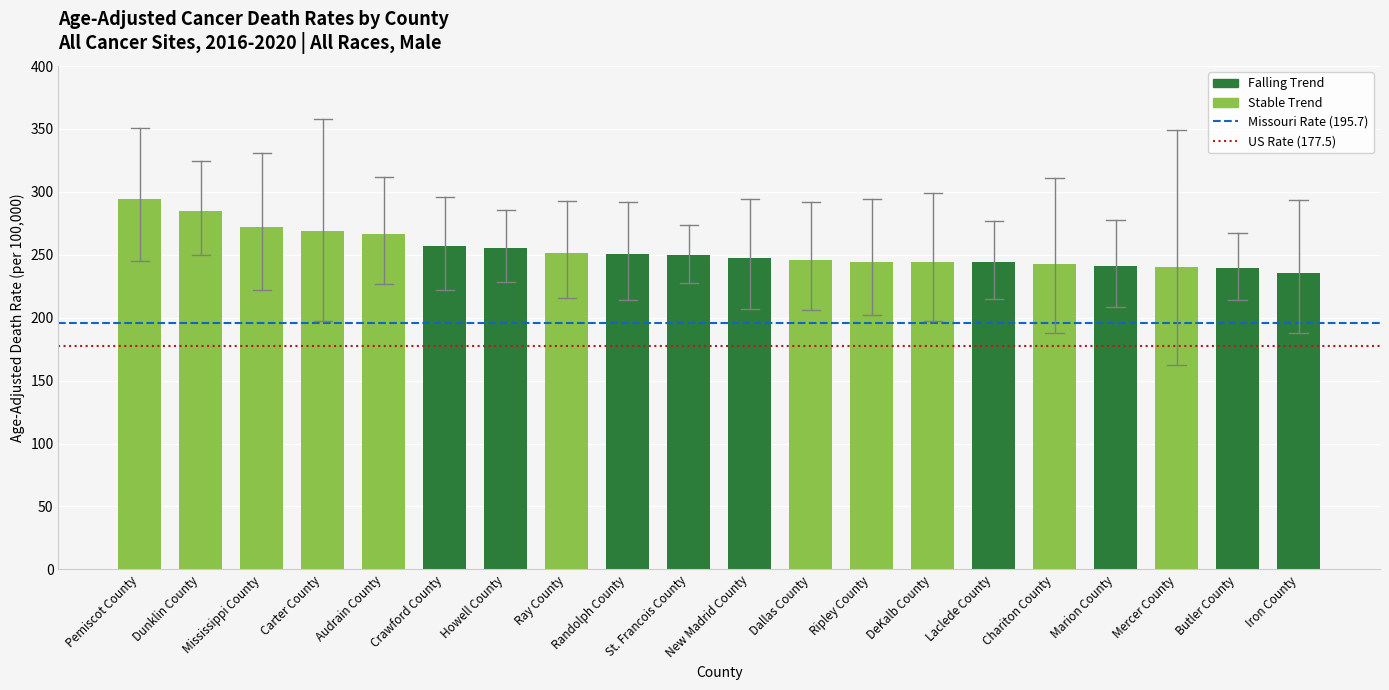

What is the difference between the values at Iron County and Mississippi County?

36.7